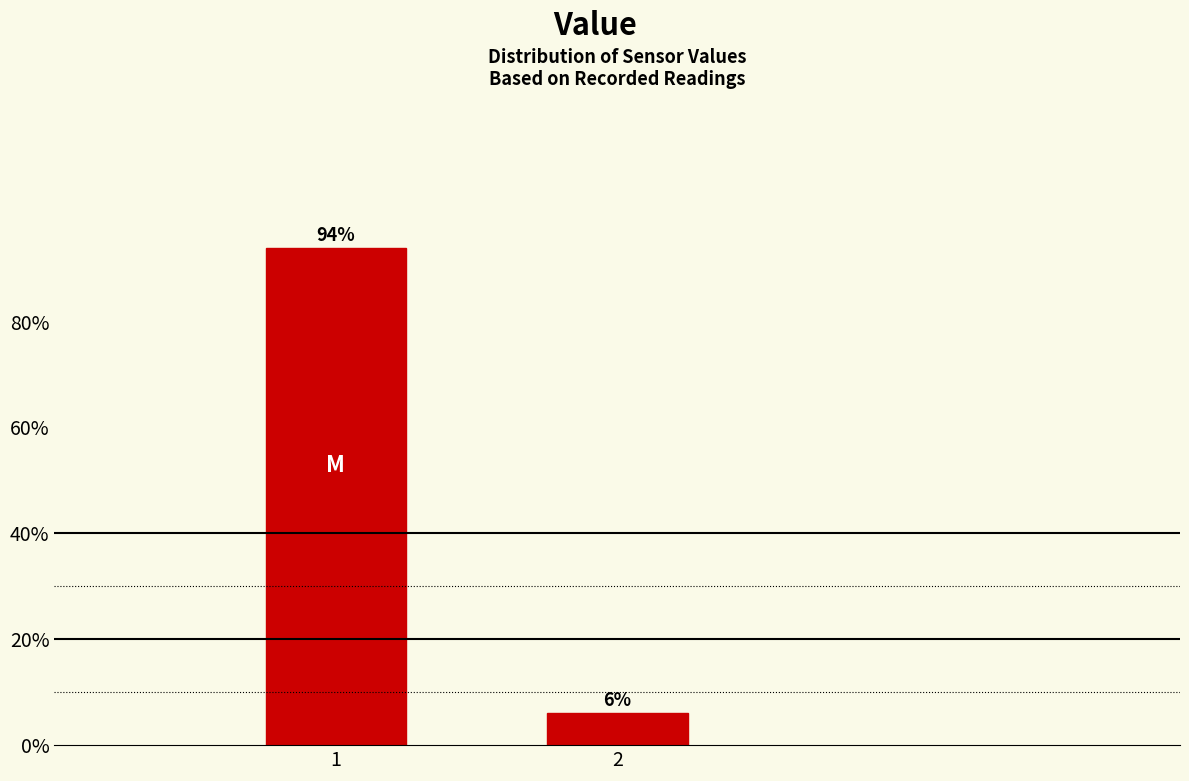

What is the value of the 1st bar from the left?

93.9